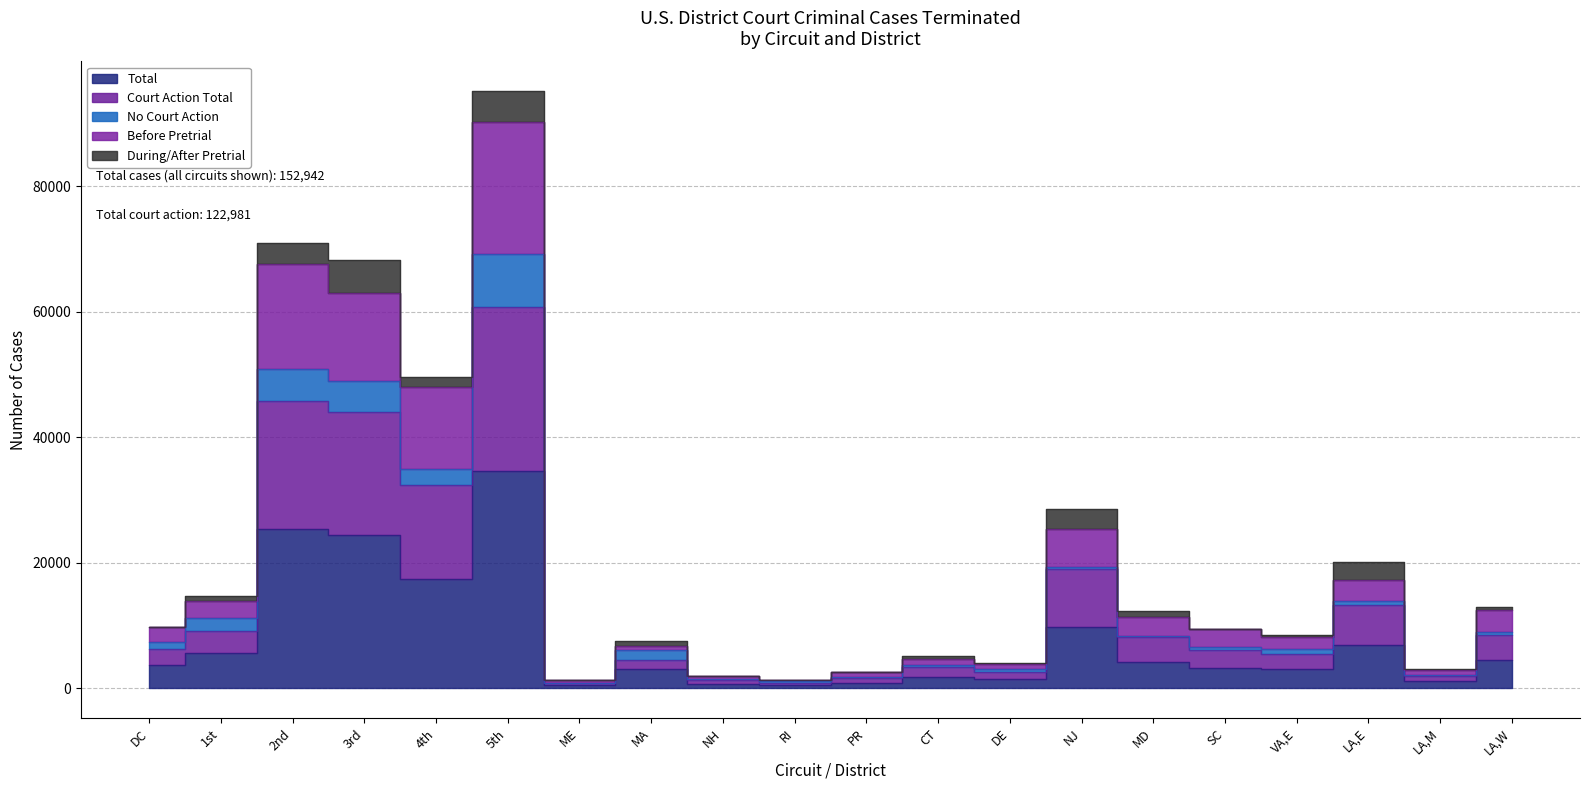

What is the approximate value of Court Action Total at DE?

2595